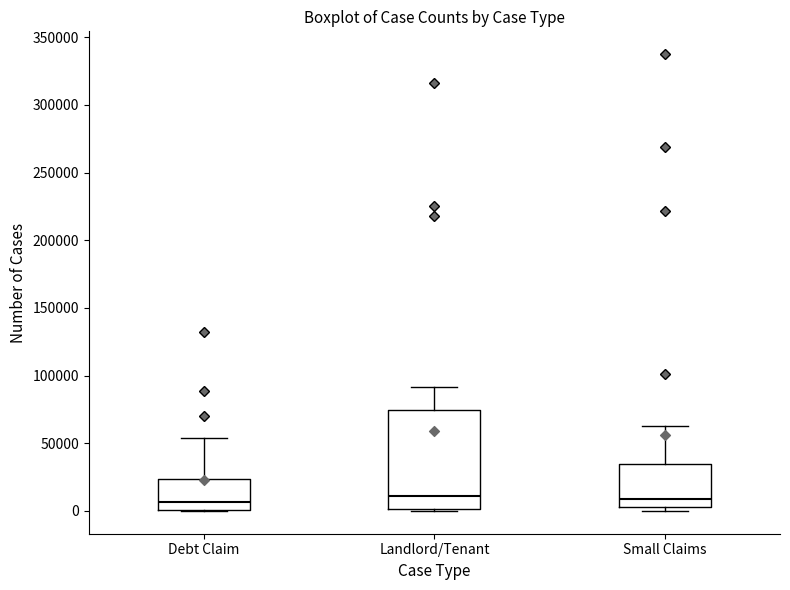

Reading left to right, transcribe this box plot: for each box, give where its median line is, the range the box spans, and where its two whiskers end, as read against the y-axis. The values are not printed on the chart, so give them approximately, as read against the axis.

Debt Claim: median 5000, box 0 to 25000, whiskers 0 to 55000
Landlord/Tenant: median 10000, box 0 to 75000, whiskers 0 to 90000
Small Claims: median 10000, box 5000 to 35000, whiskers 0 to 65000